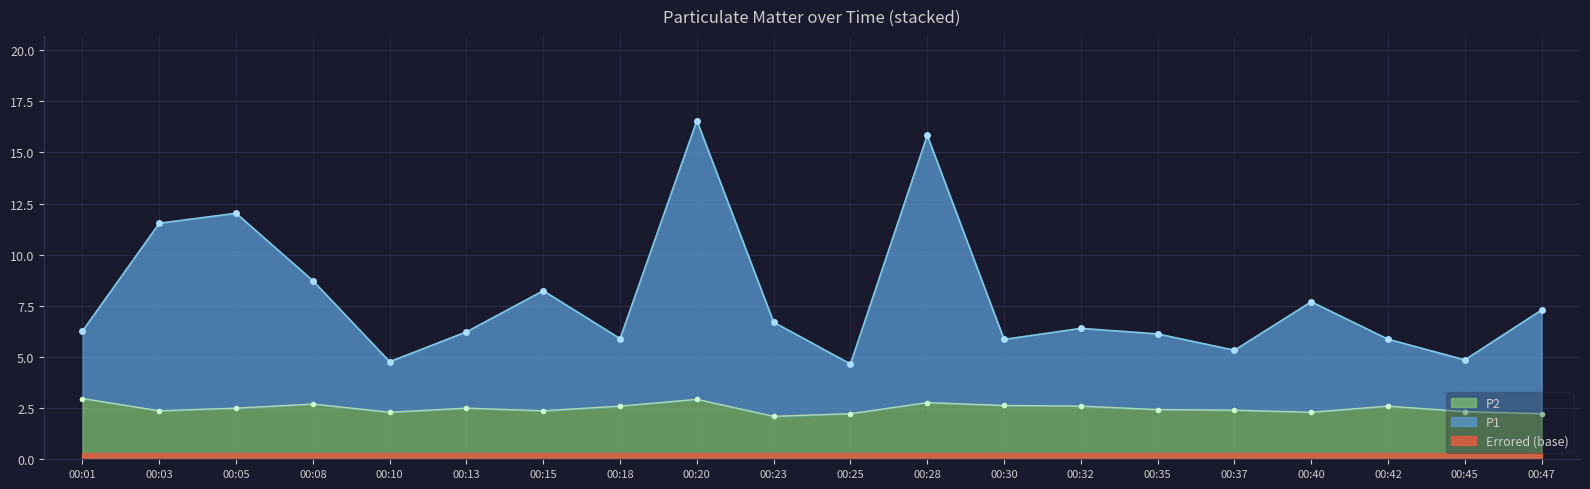

What is the lowest value of the P2 series?

2.1